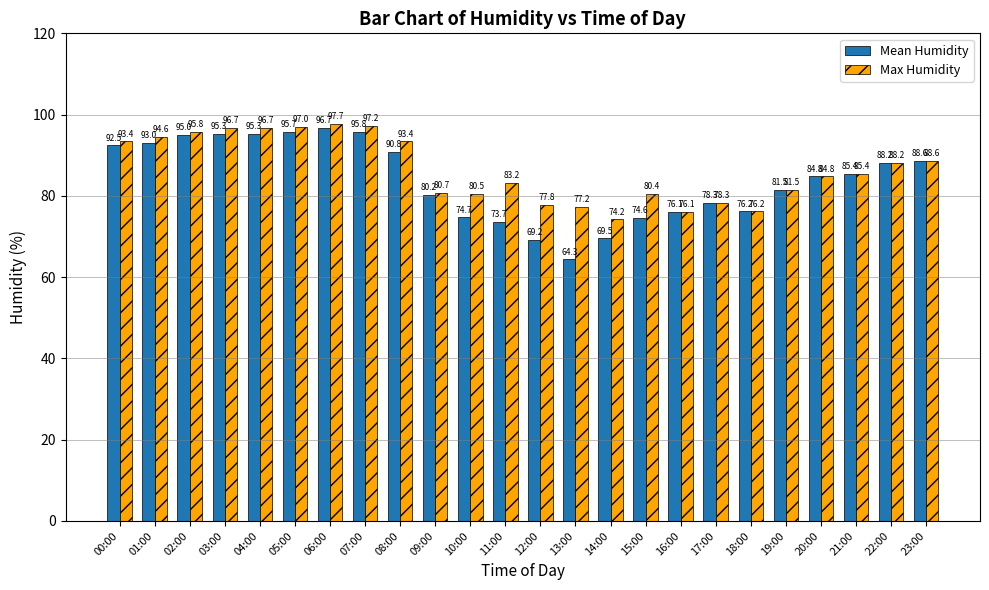

How many values in the Max Humidity series exceed 85?

12